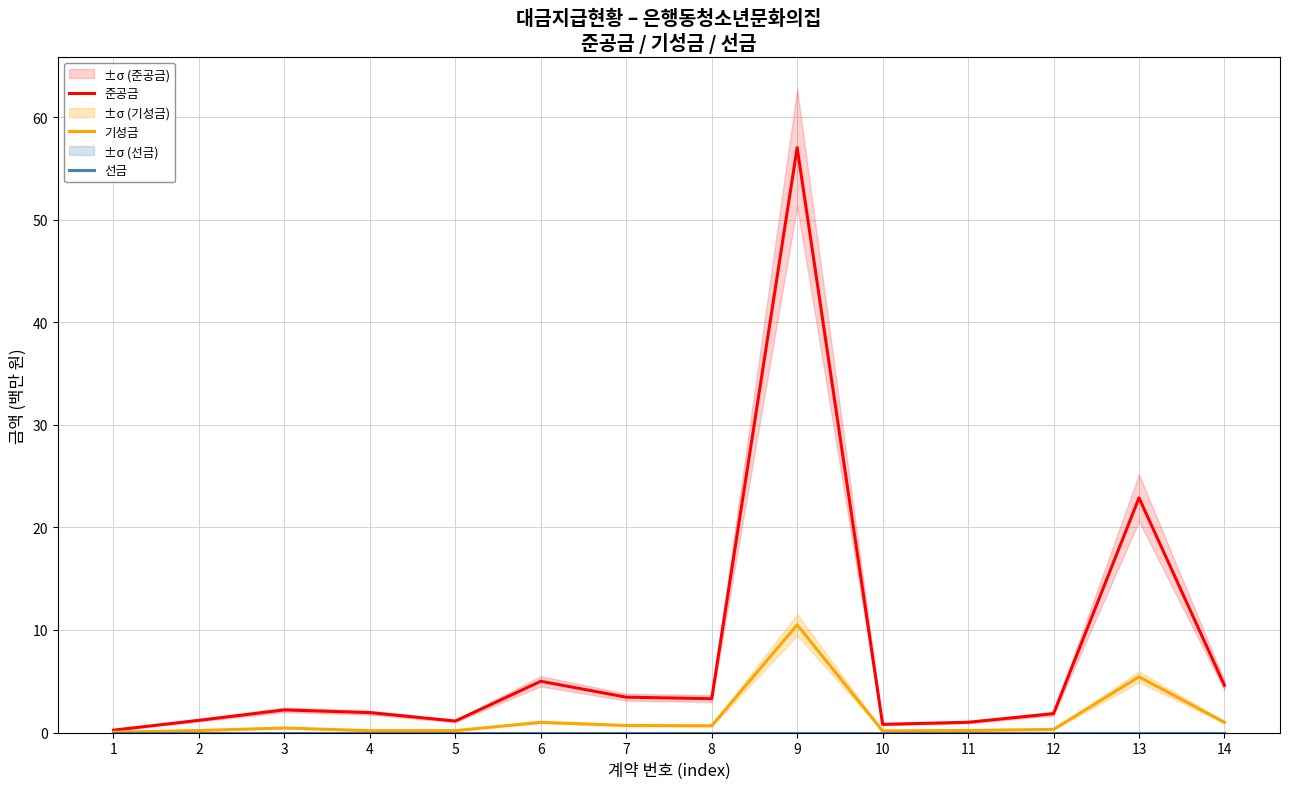

Which series changed the most between 4 and 12?

기성금